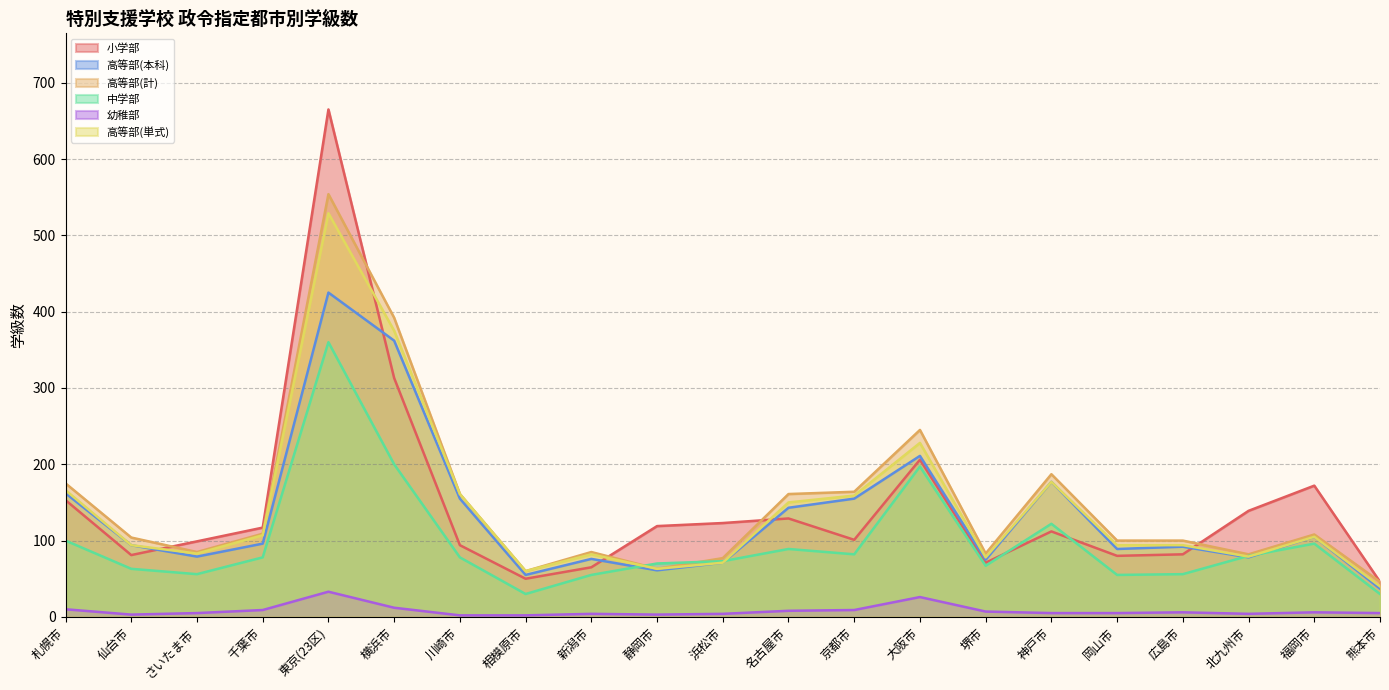

At how many categories does at least one series exceed 502?

1